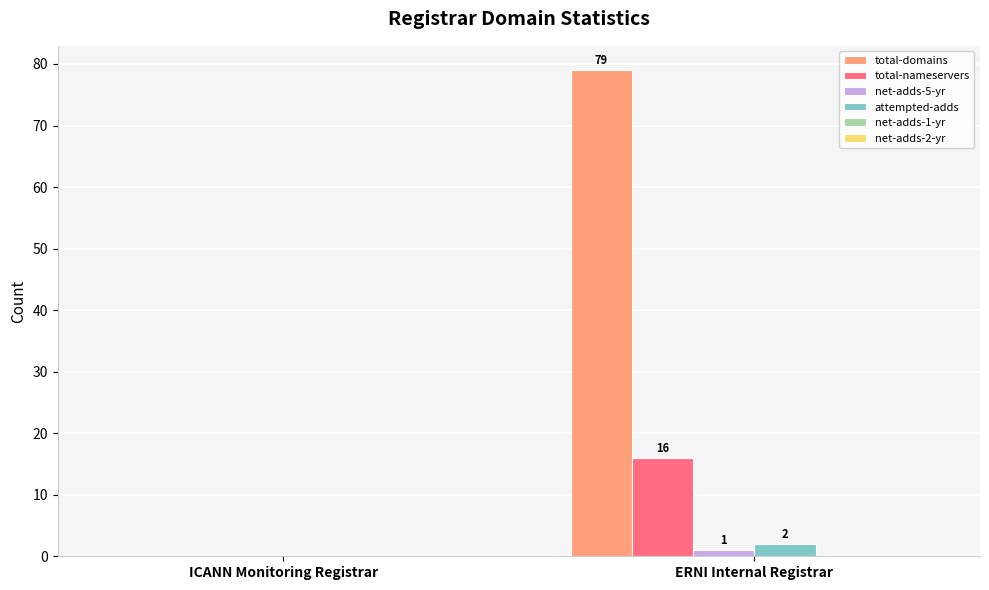

The total-domains series shows 79 at ERNI Internal Registrar. True or false?

True